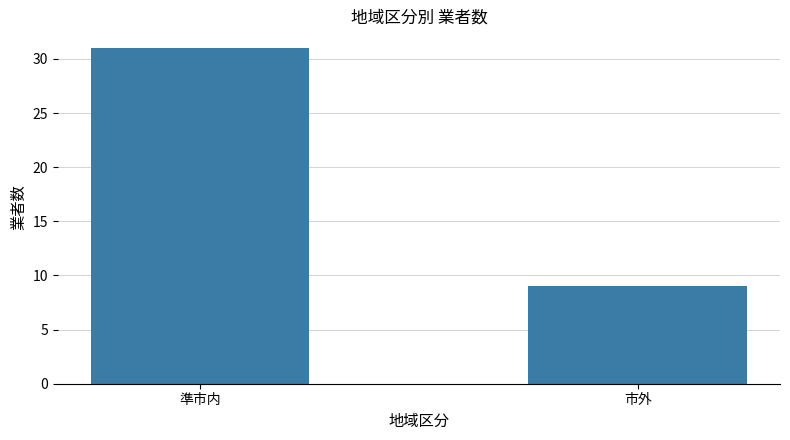

How many data points are less than 31?

1